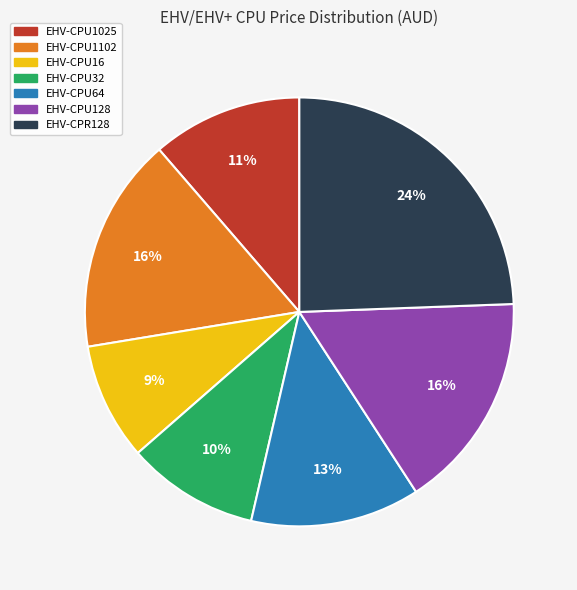

The EHV-CPU128 slice represents 16% of the pie. True or false?

True